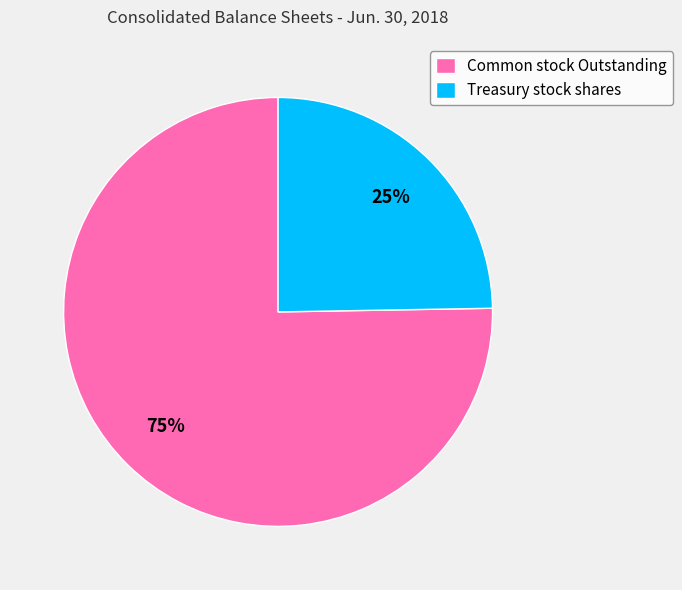

To the nearest percent, what is the combined percentage of Common stock Outstanding and Treasury stock shares?

100%